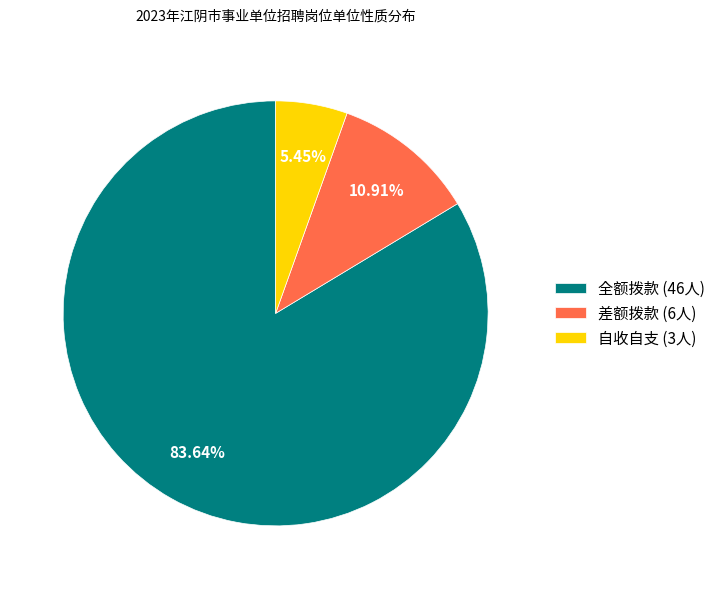

Which slice is the largest?

全额拨款